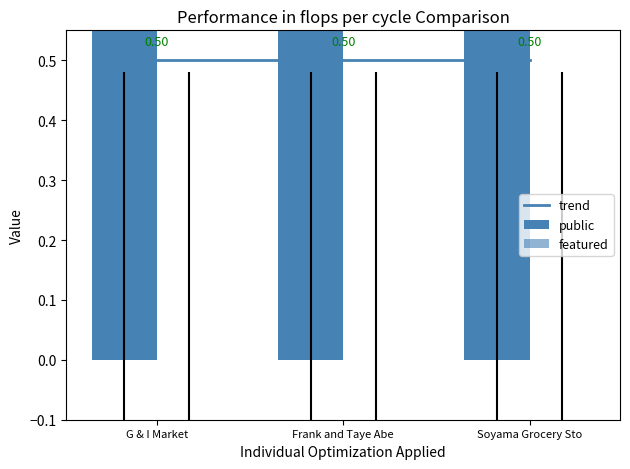

What is the value of the public bar at the 3rd from the left?

1.0